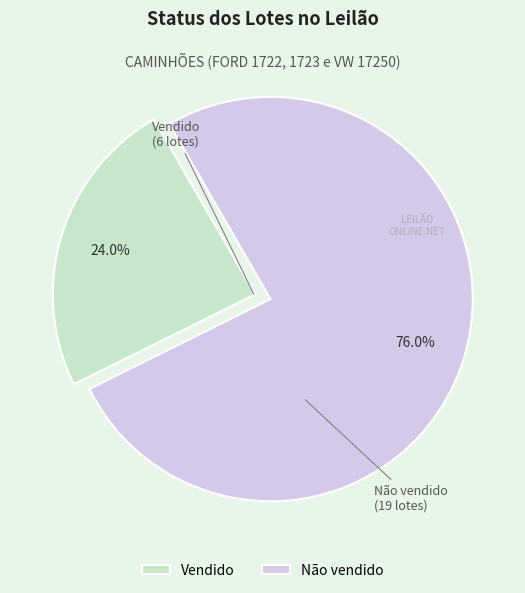

Which has a higher value, Não vendido or Vendido?

Não vendido